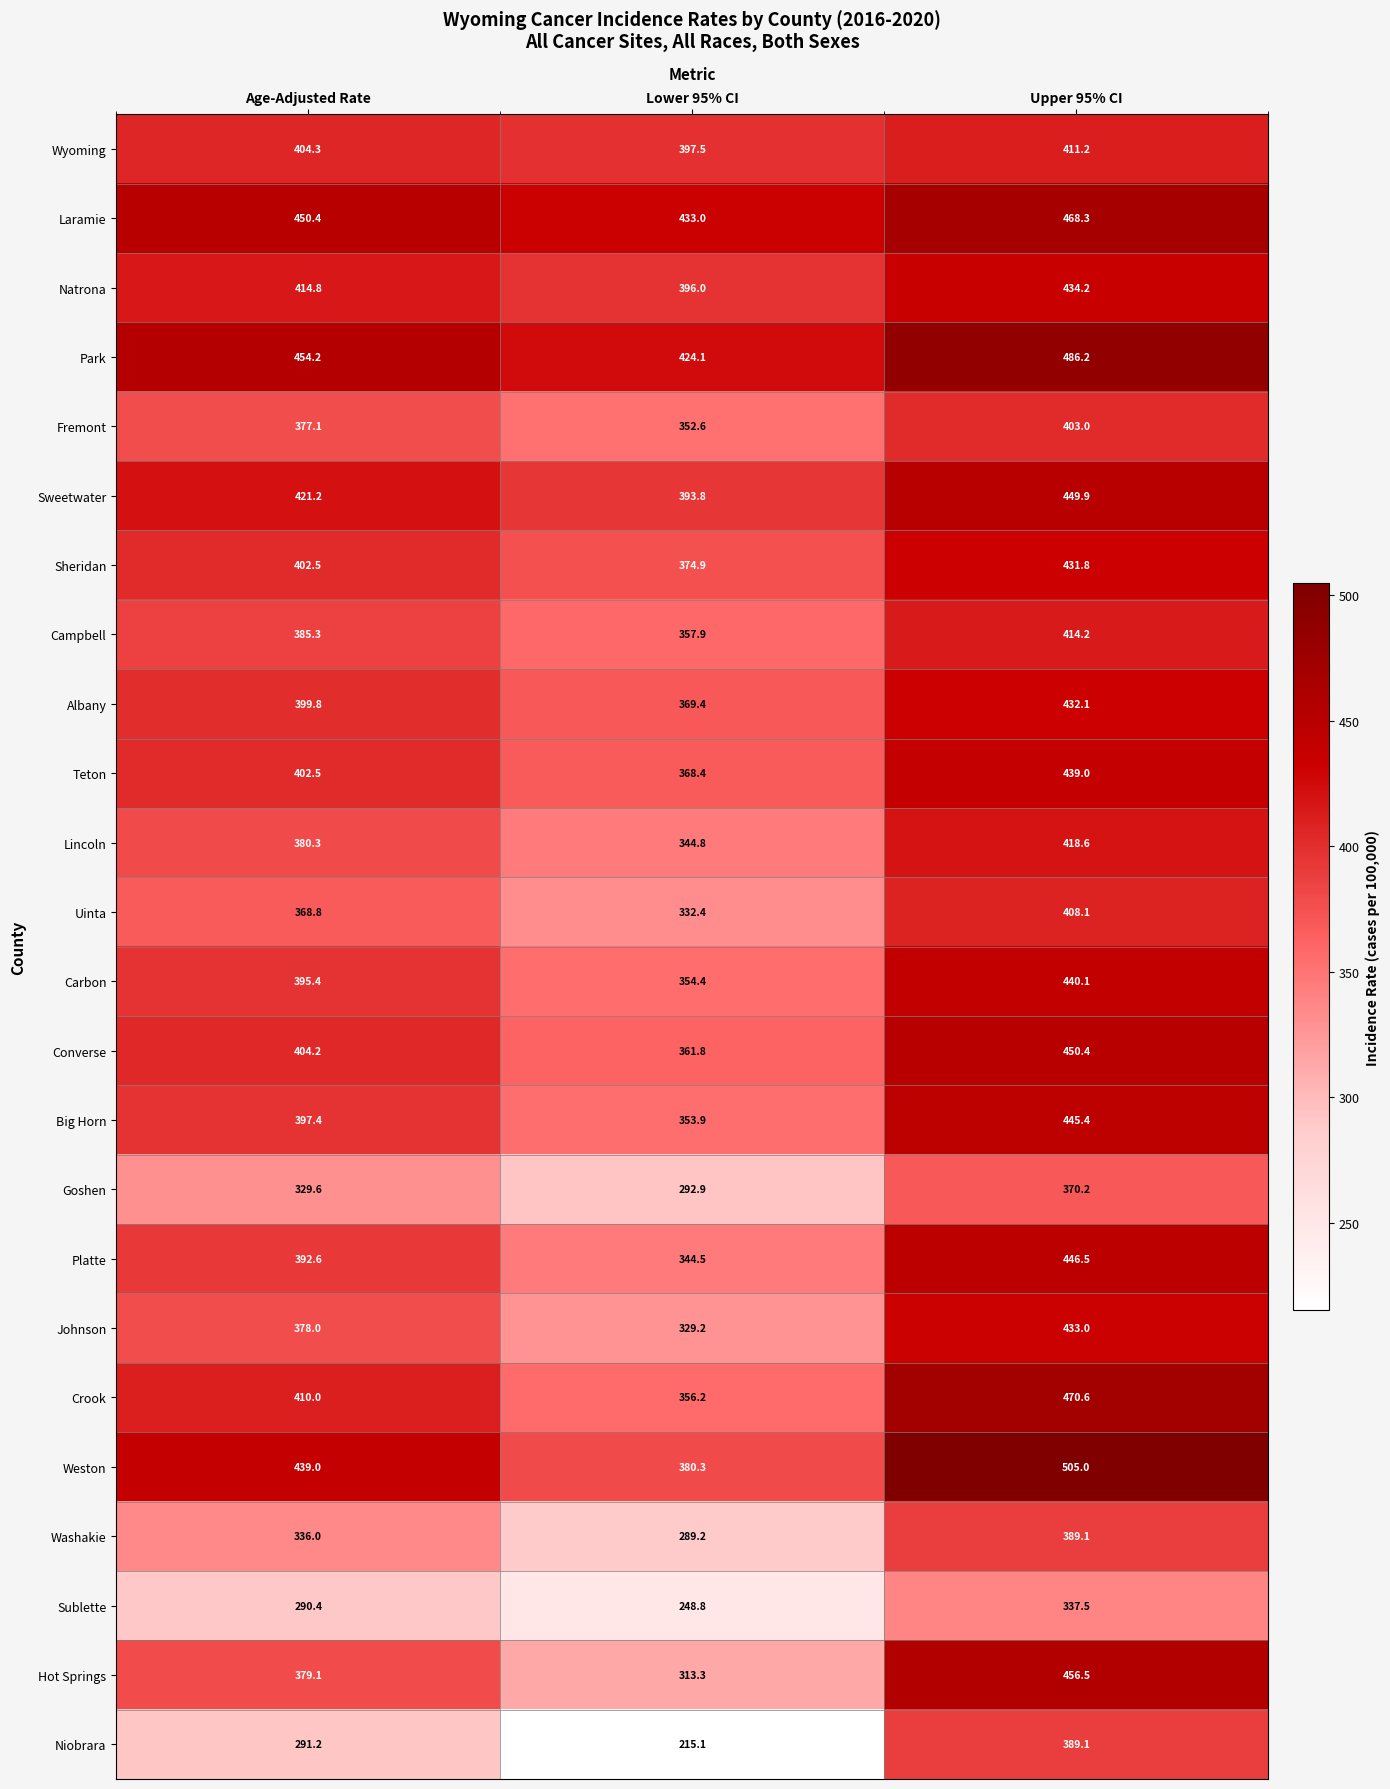

What is the difference between the Sheridan values at Lower 95% CI and Age-Adjusted Rate?

27.6